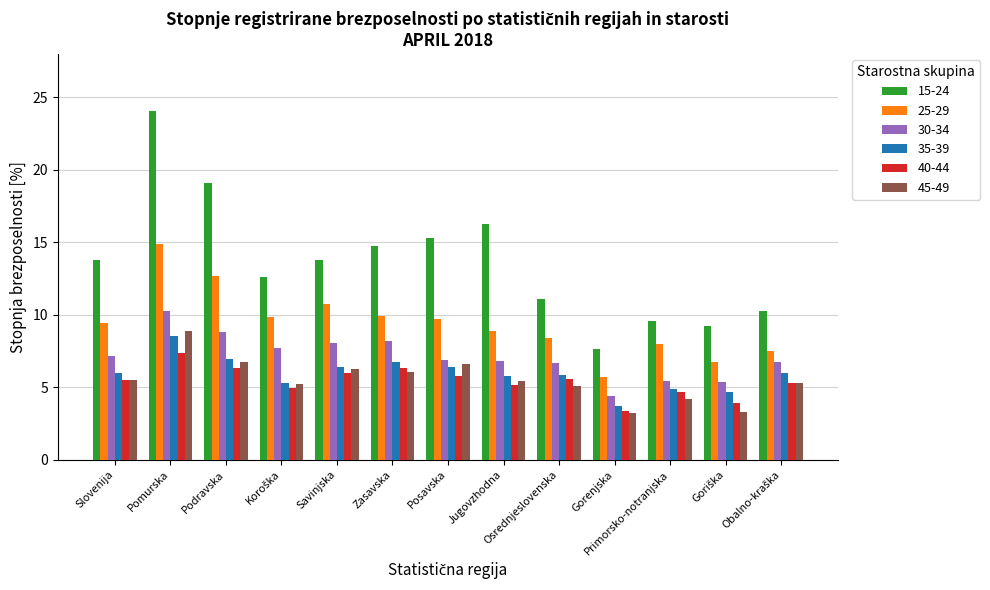

What is the label of the 6th bar from the left?

Zasavska